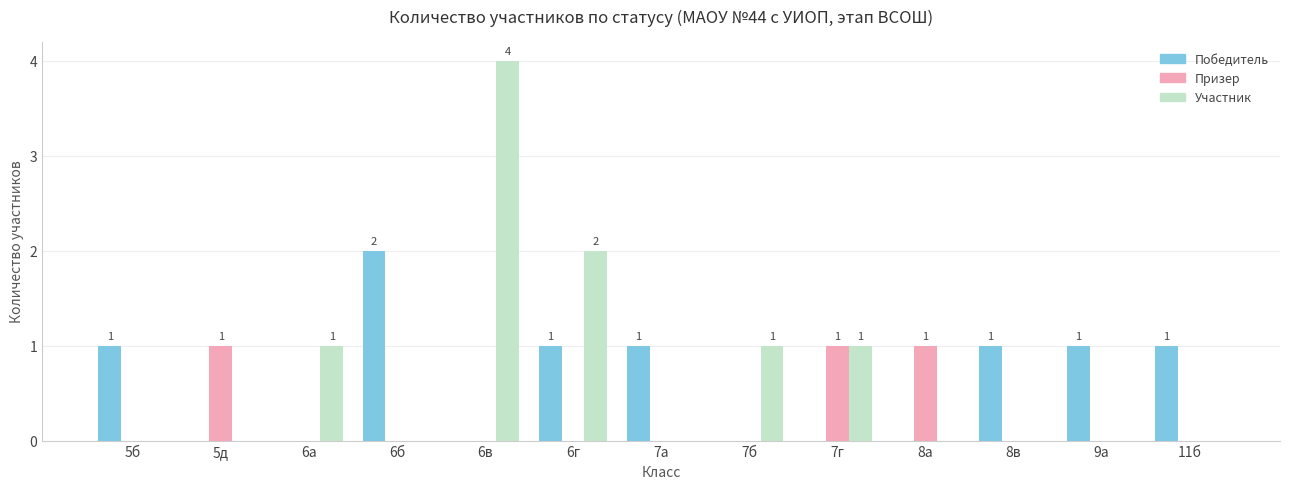

At which category is the sum across all series the highest?

6в